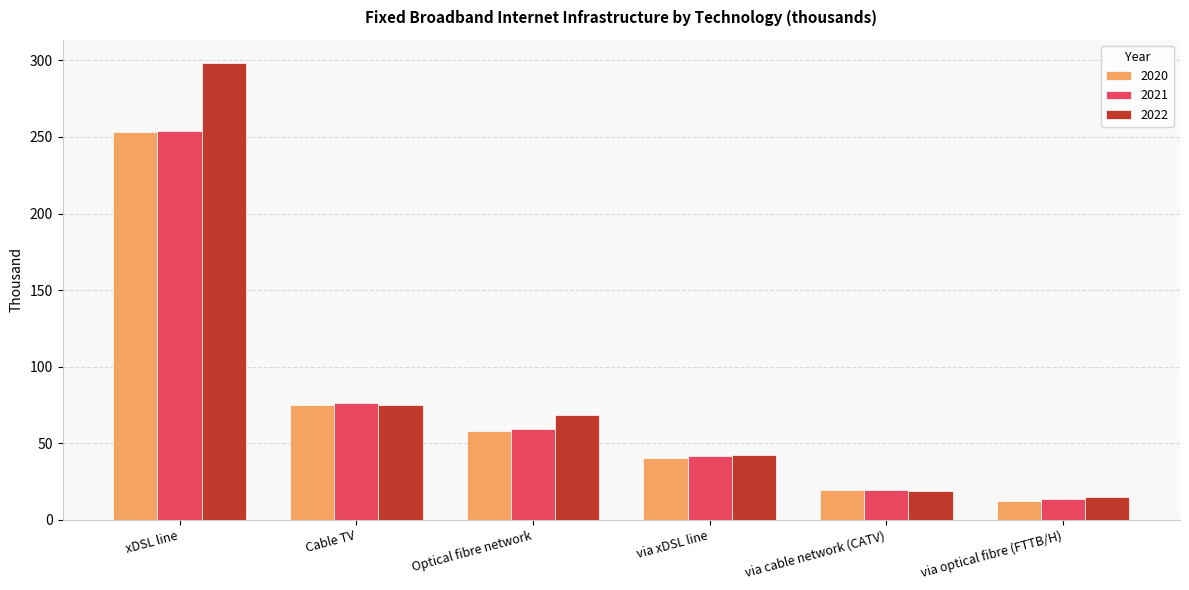

How many data points in 2021 are less than 59?

3